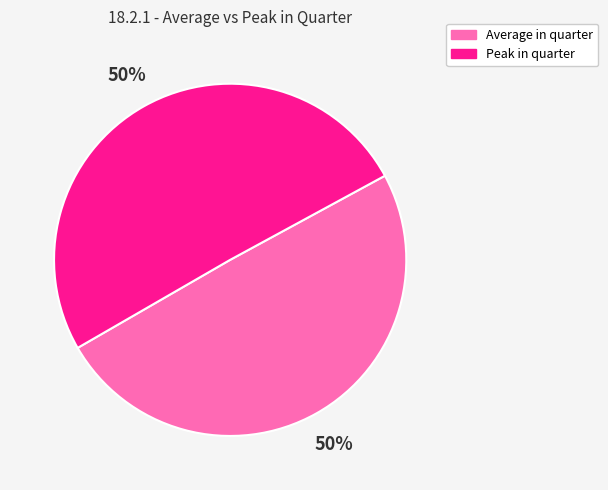

To the nearest percent, what is the combined percentage of Average in quarter and Peak in quarter?

100%